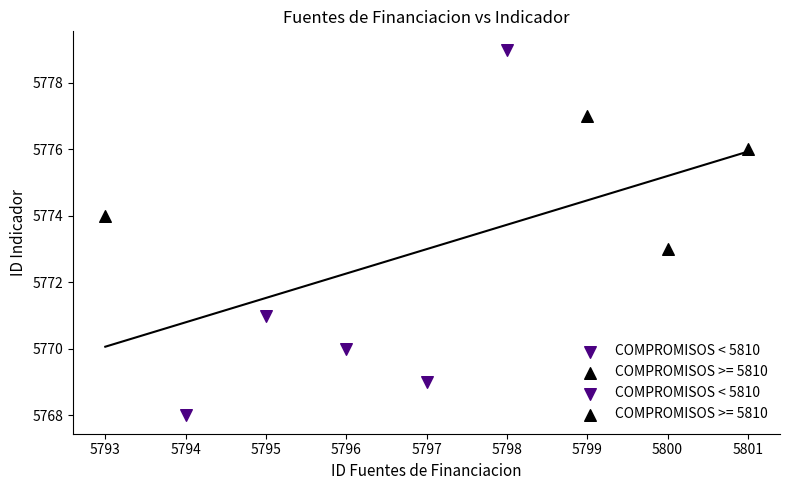

Which series has the widest spread of Y values?

COMPROMISOS < 5810